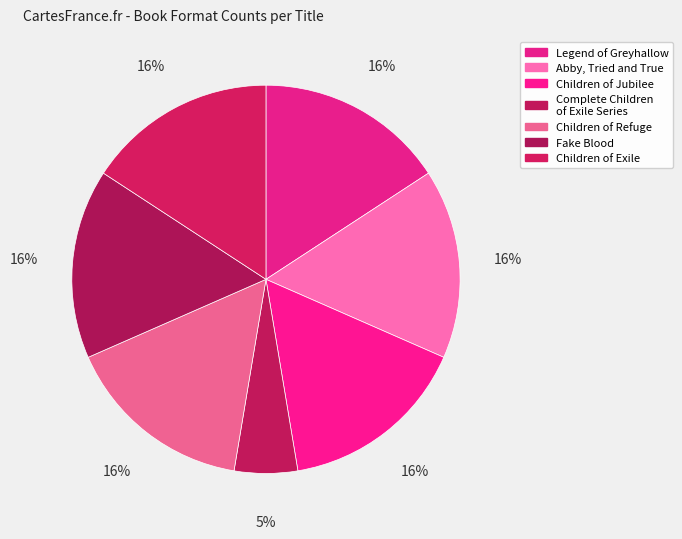

To the nearest percent, what percentage of the pie is Fake Blood?

16%